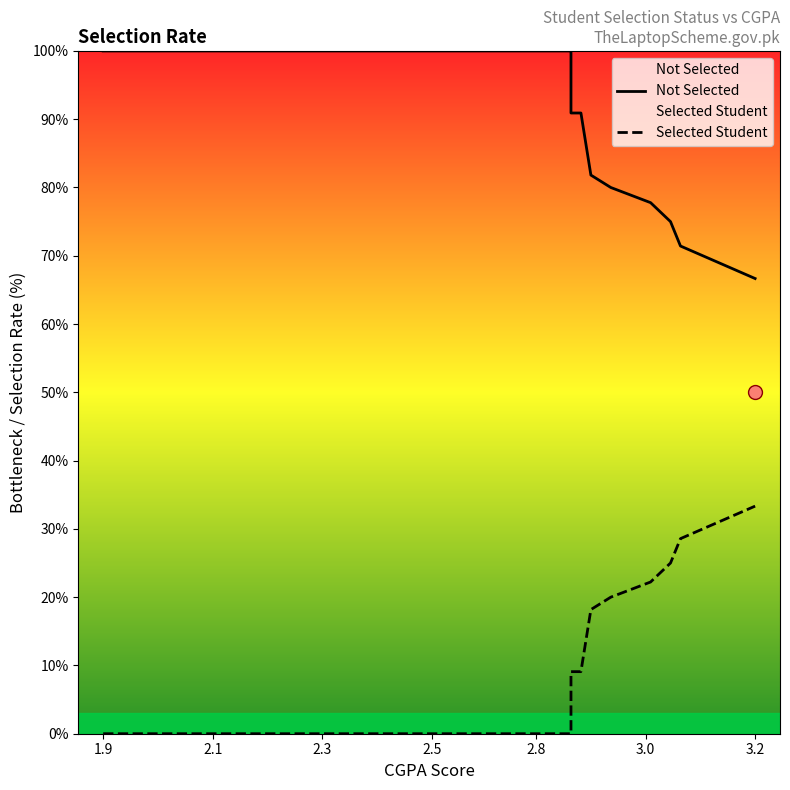

What is the average value of the Selected Student series?

7.3